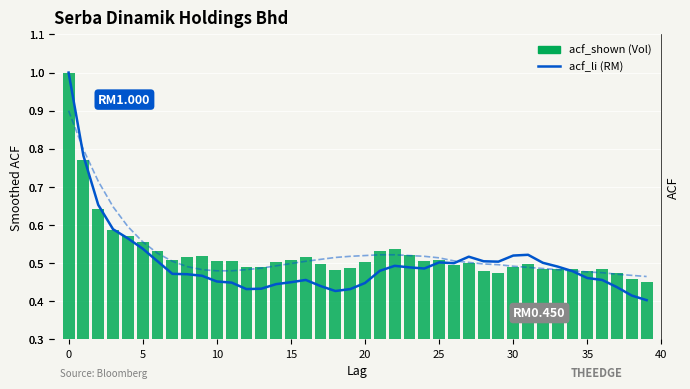

What is the difference between the maximum and minimum values in the acf_li series?

0.6